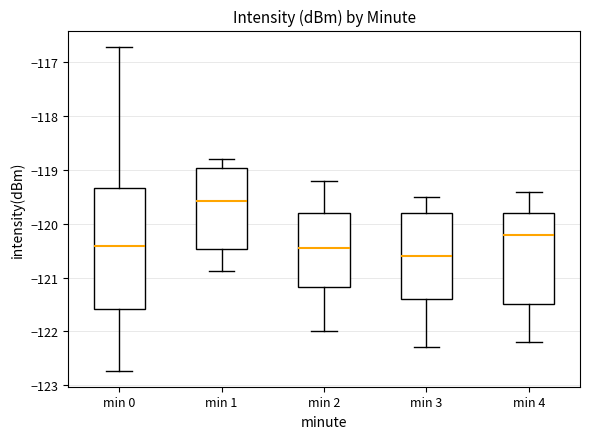

Comparing the boxes themselves (not the whiskers), which one is the tallest?

min 0